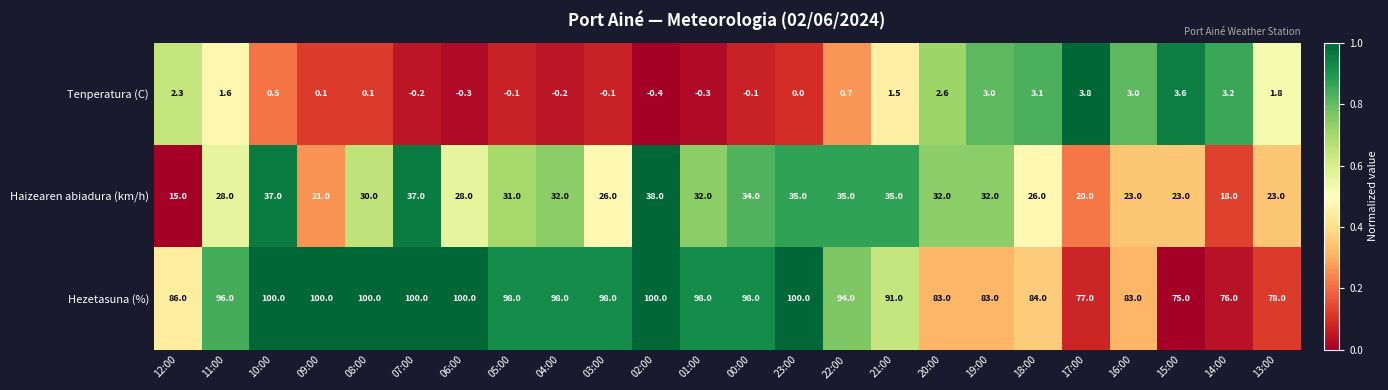

What is the difference between the second highest and second lowest values in the Haizearen abiadura (km/h) series?

19.0